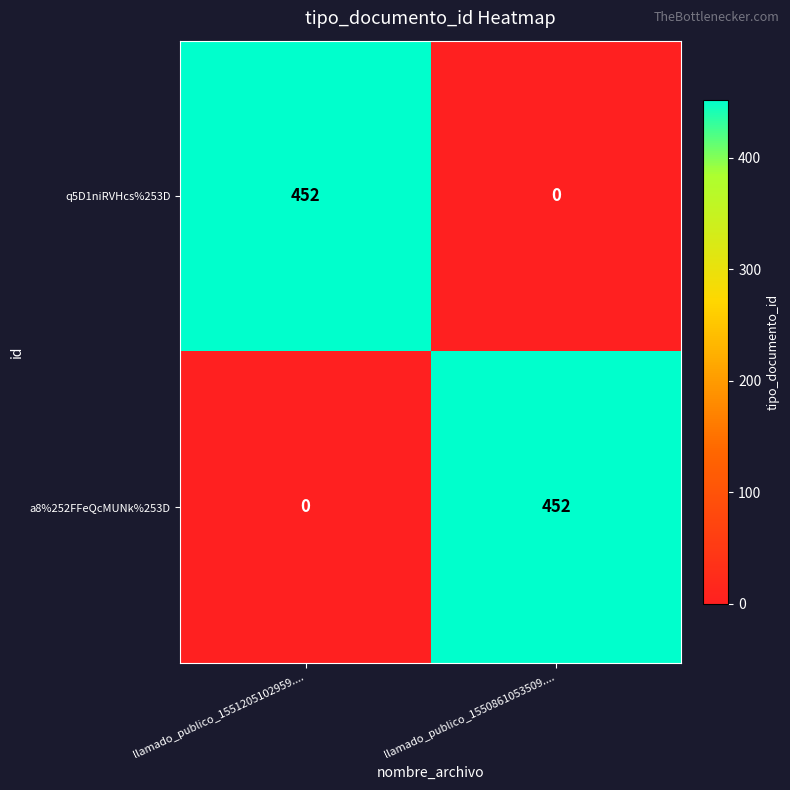

Reading left to right, extract all data points from this chart.

q5D1niRVHcs%253D: llamado_publico_1551205102959....=452	llamado_publico_1550861053509....=0
a8%252FFeQcMUNk%253D: llamado_publico_1551205102959....=0	llamado_publico_1550861053509....=452